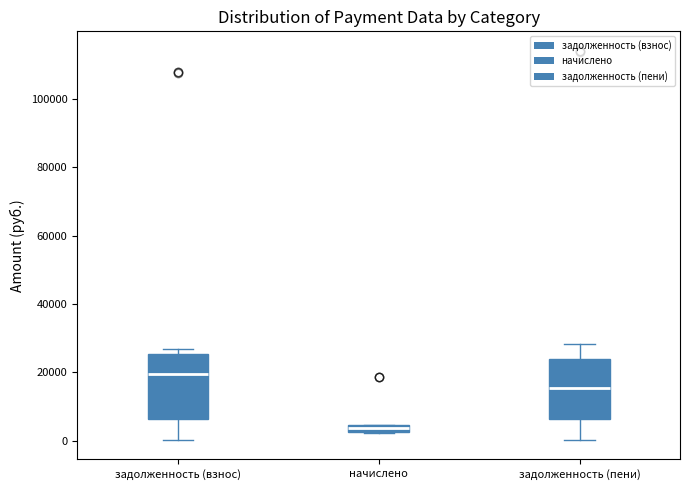

Where does the median line of the box for задолженность (пени) sit on the y-axis? The values are not printed on the chart, so give them approximately, as read against the axis.

16000